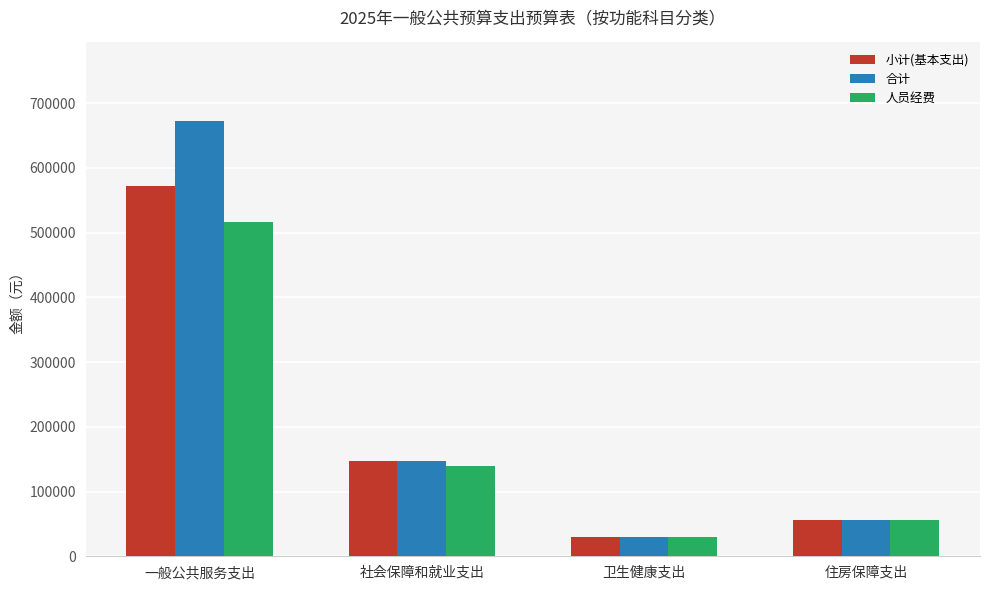

Which series has the largest range (max minus min)?

合计